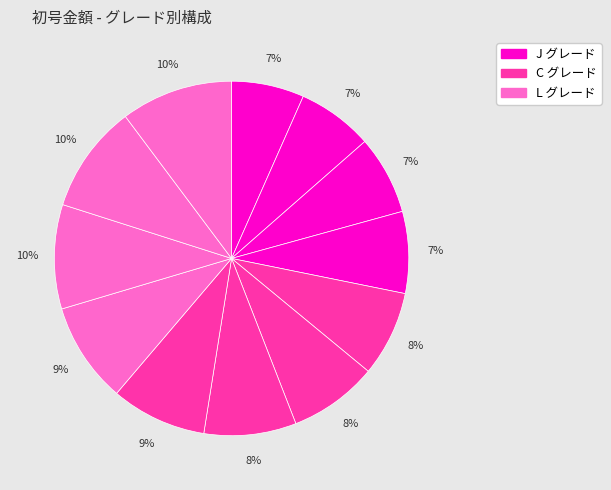

How many slices are in this pie chart?

12